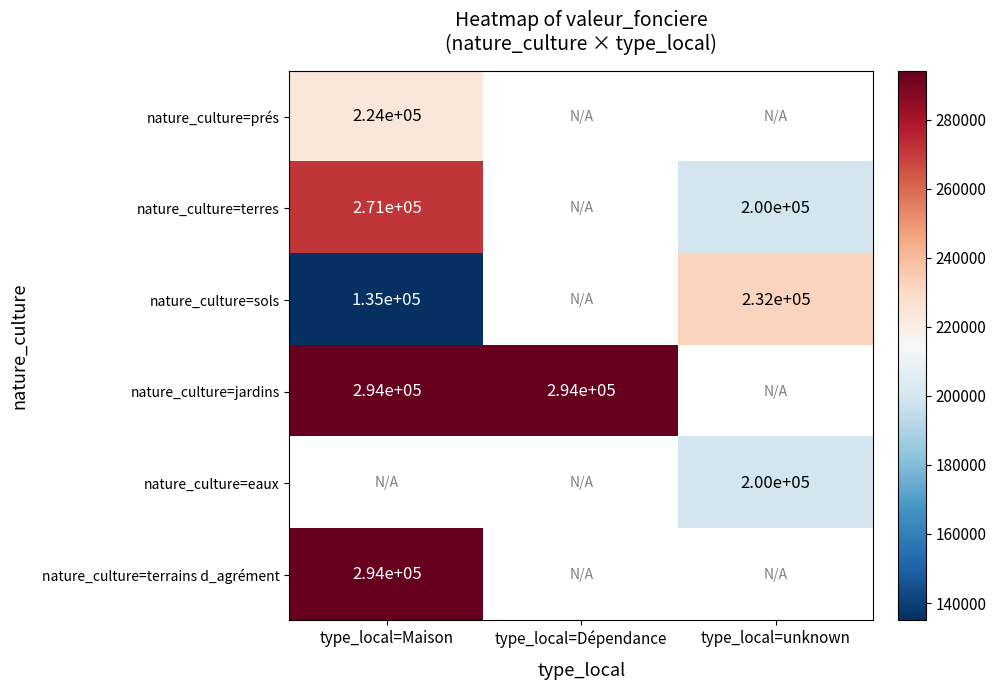

Is the value of nature_culture=jardins at type_local=Dépendance greater than the value of nature_culture=sols at type_local=unknown?

Yes